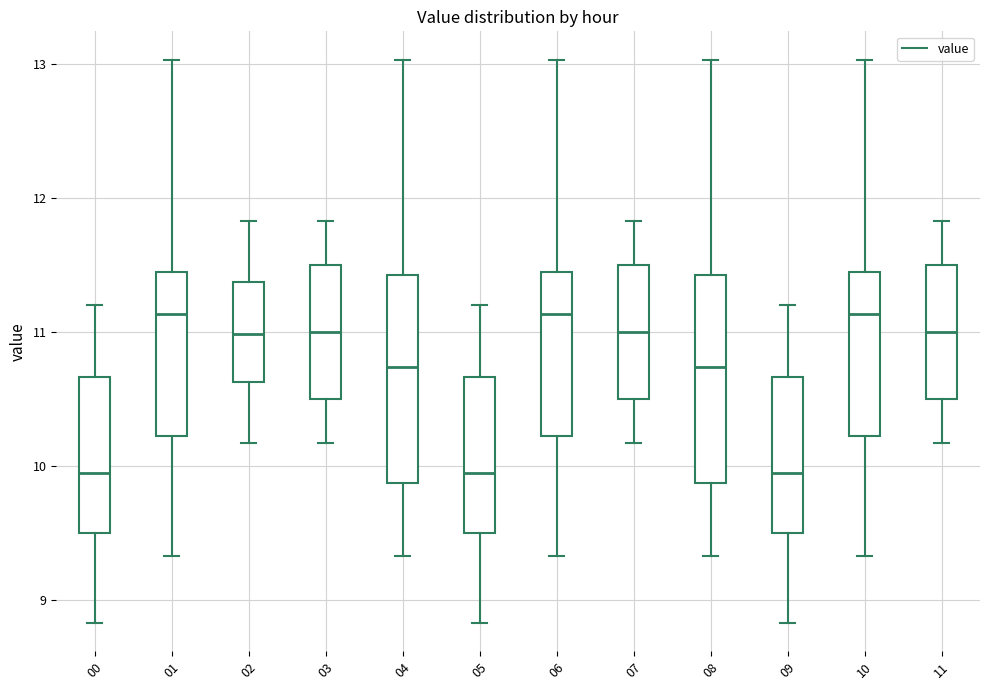

Where does the lower whisker of the box at x = 10 end on the y-axis? The values are not printed on the chart, so give them approximately, as read against the axis.

9.3